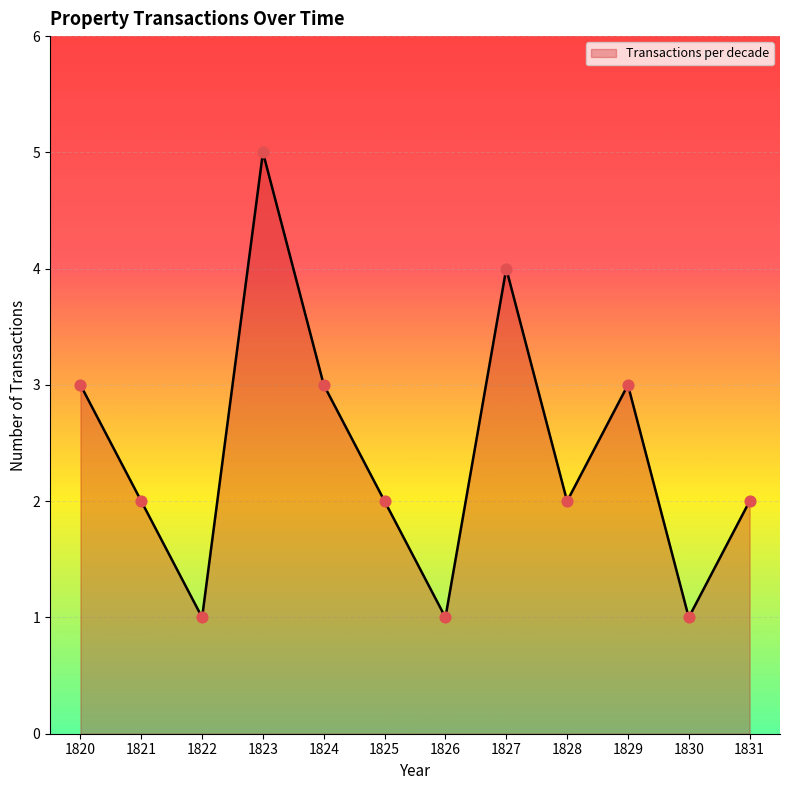

Approximately how many times larger is the value at 1822 compared to 1825?

0.5